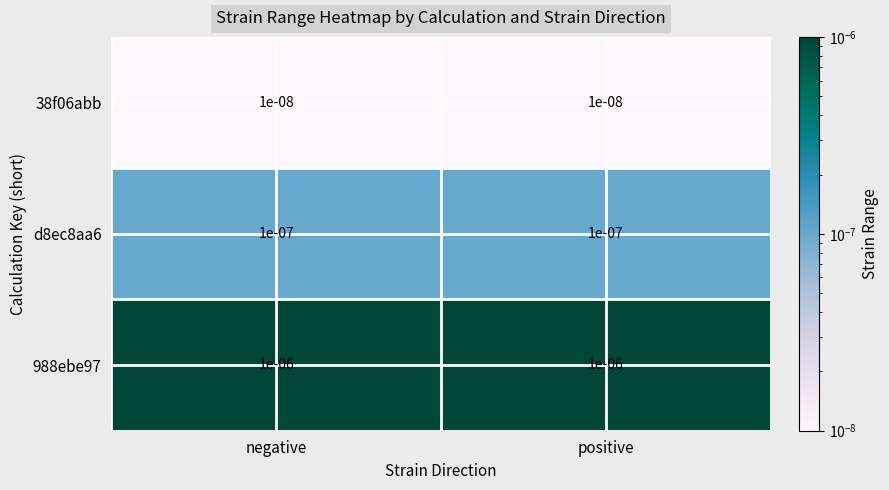

Rank the series by their maximum value, from highest to lowest.

988ebe97, d8ec8aa6, 38f06abb